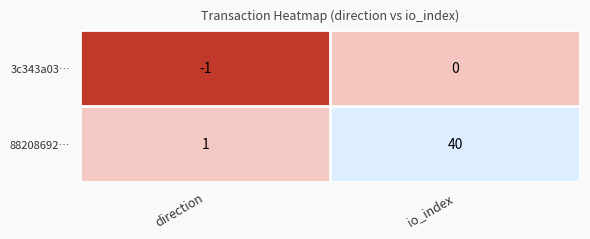

How many distinct data groups are displayed?

2